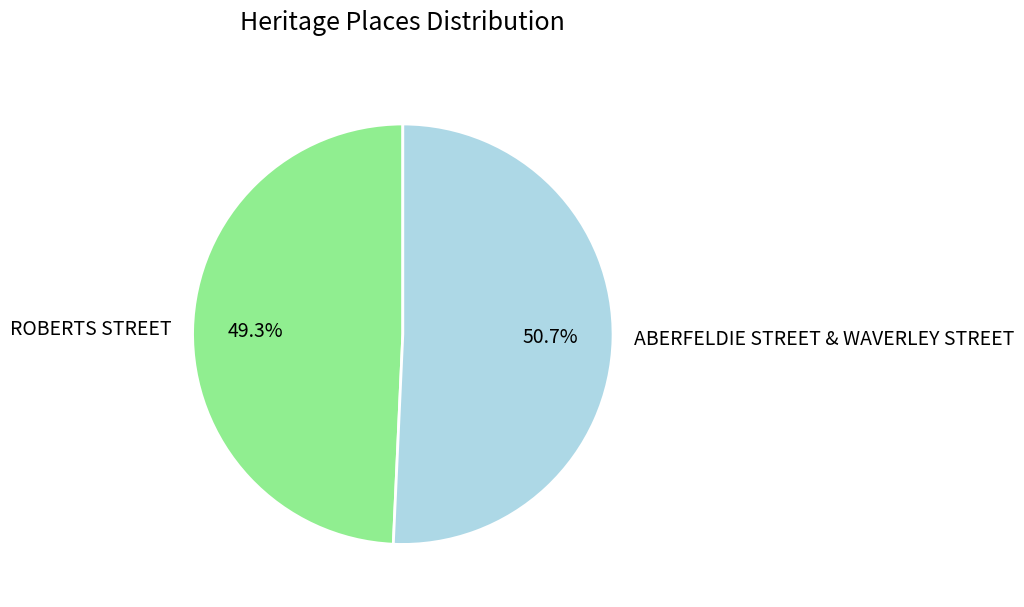

Which has a higher value, ABERFELDIE STREET & WAVERLEY STREET or ROBERTS STREET?

ABERFELDIE STREET & WAVERLEY STREET